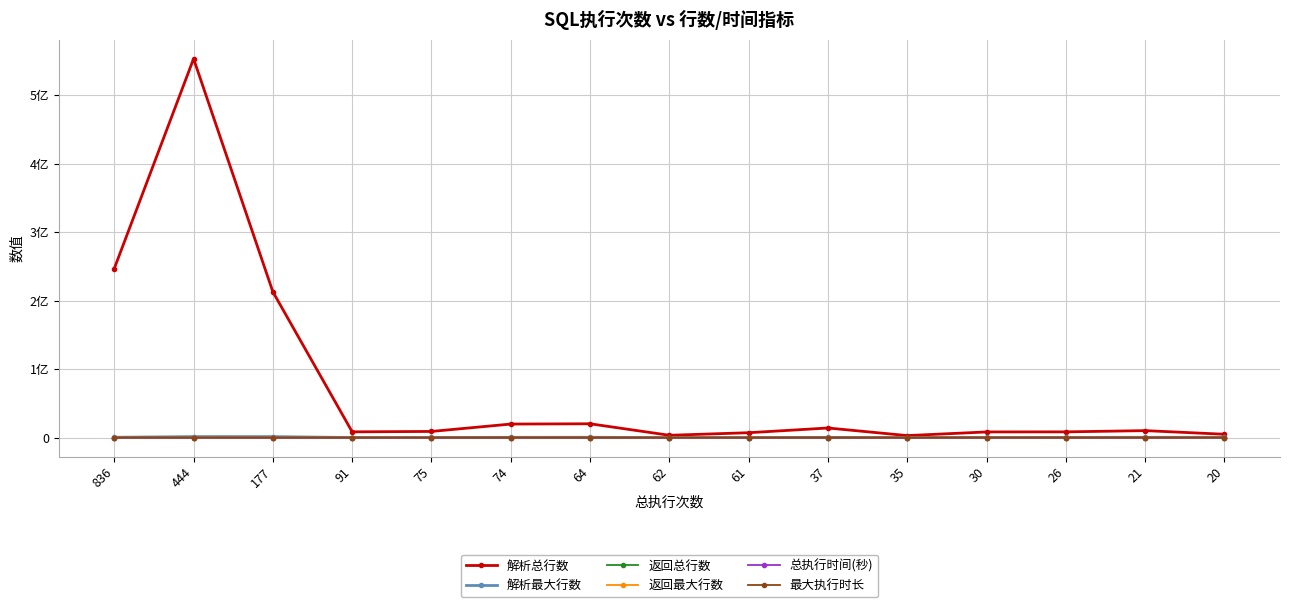

What are all the series names shown in the legend?

解析总行数, 解析最大行数, 返回总行数, 返回最大行数, 总执行时间(秒), 最大执行时长